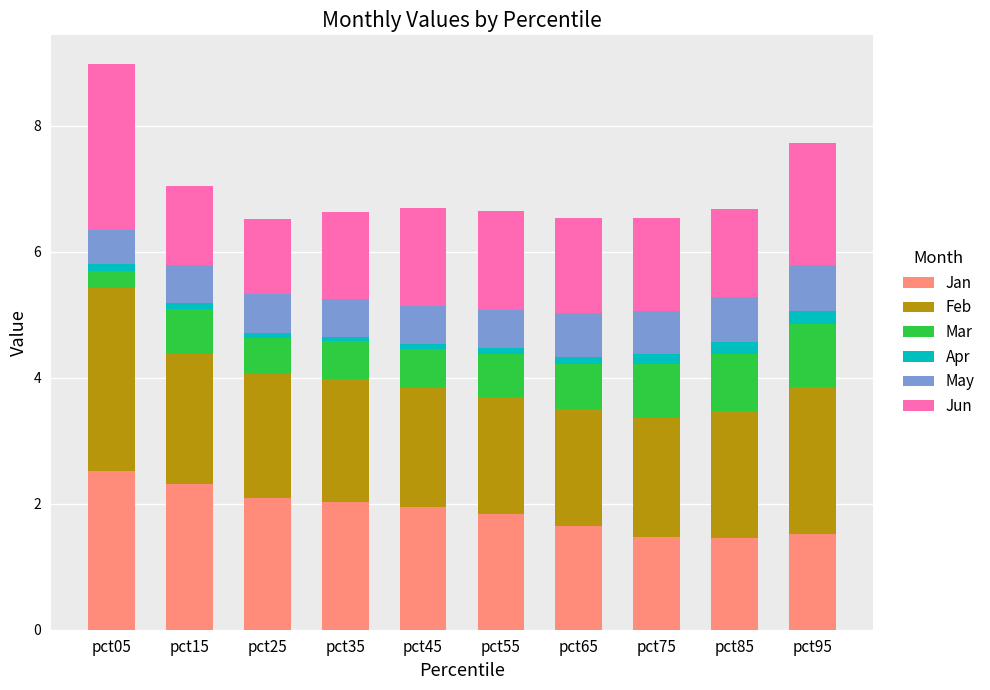

At which category is the sum across all series the highest?

pct05